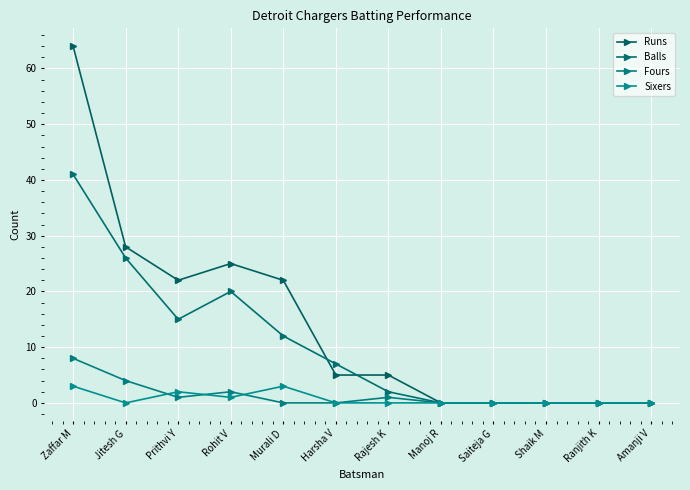

Which category has the lowest value in the Runs series?

Manoj R